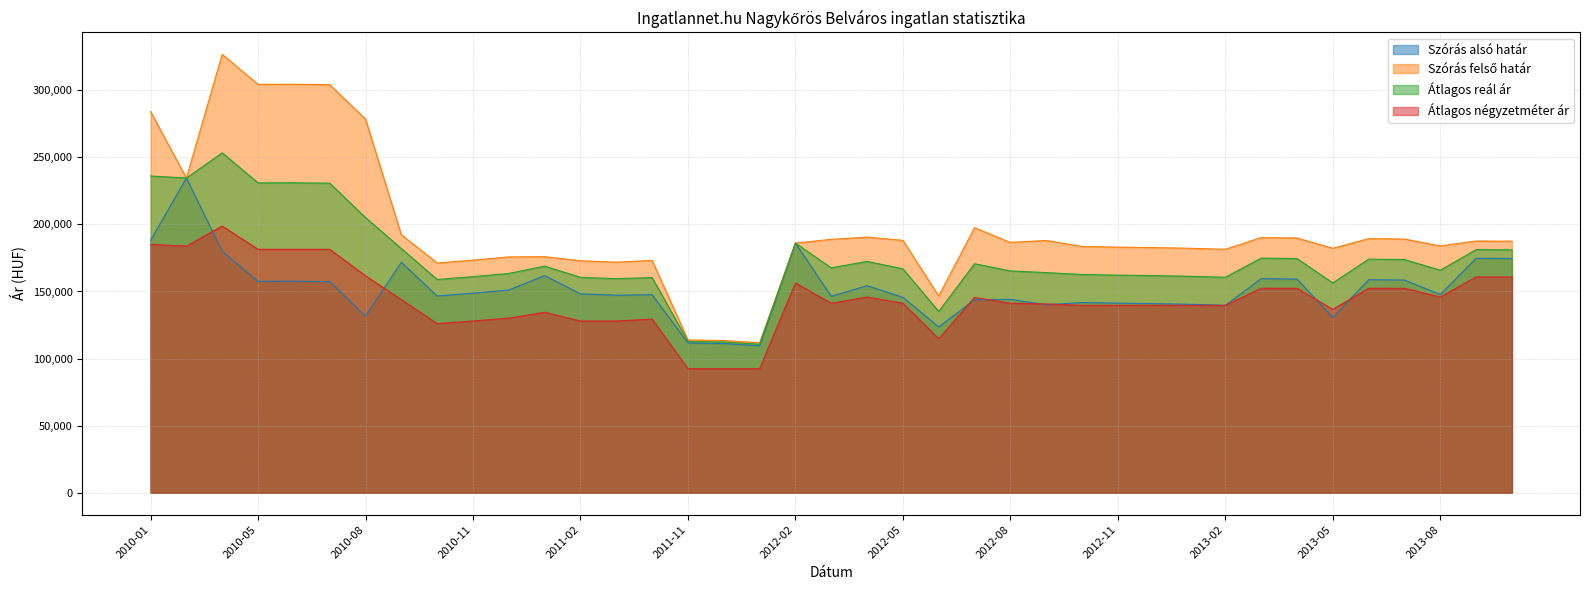

What is the difference between the Átlagos négyzetméter ár values at 2010-11 and 2012-10?

11676